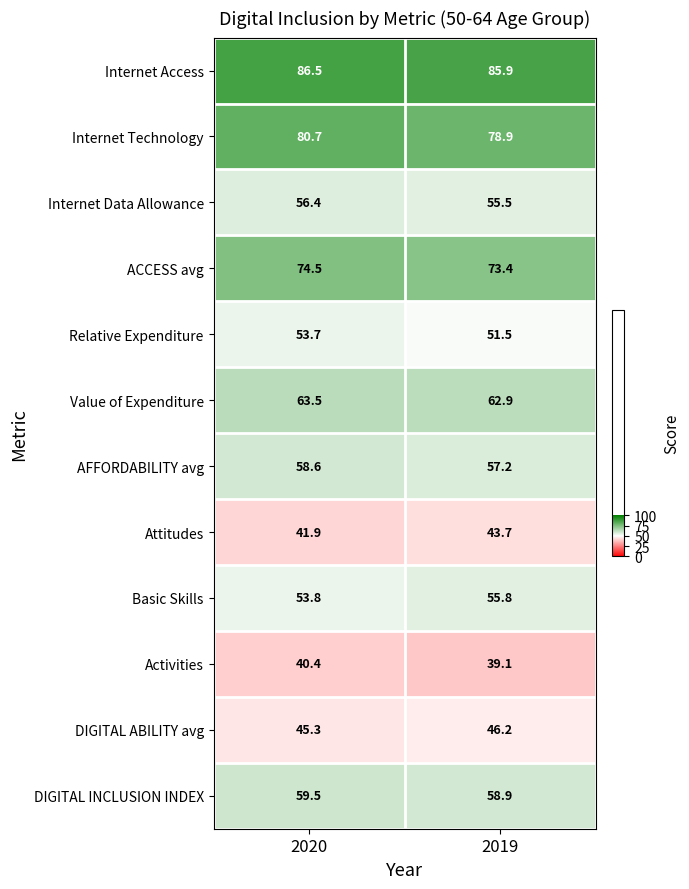

Reading right to left, transcribe all the data shown in this chart.

Internet Access: 85.9	86.5
Internet Technology: 78.9	80.7
Internet Data Allowance: 55.5	56.4
ACCESS avg: 73.4	74.5
Relative Expenditure: 51.5	53.7
Value of Expenditure: 62.9	63.5
AFFORDABILITY avg: 57.2	58.6
Attitudes: 43.7	41.9
Basic Skills: 55.8	53.8
Activities: 39.1	40.4
DIGITAL ABILITY avg: 46.2	45.3
DIGITAL INCLUSION INDEX: 58.9	59.5